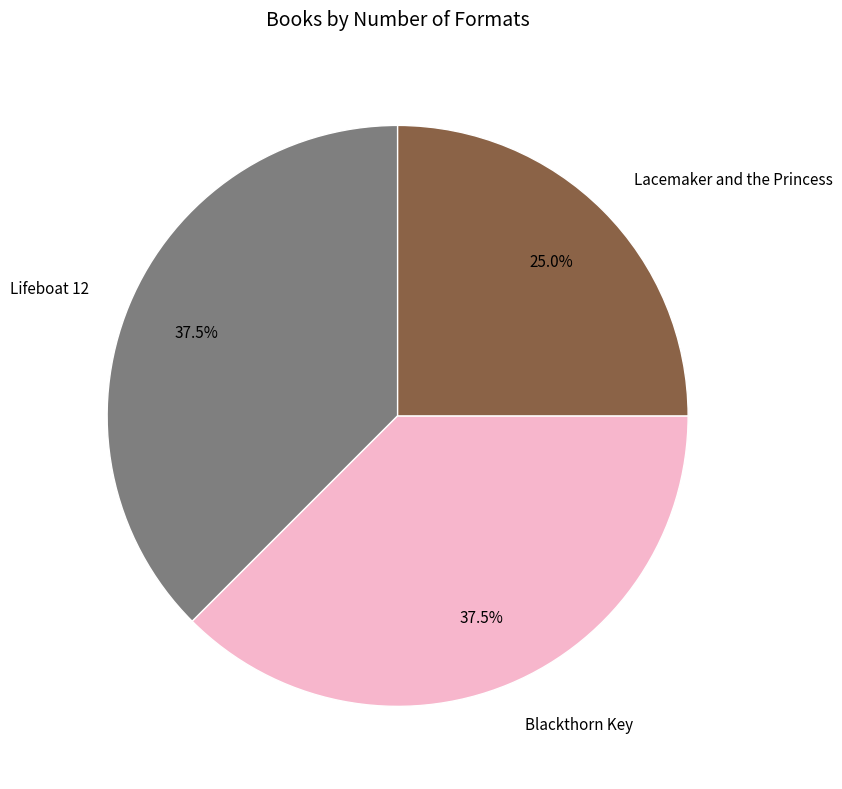

What is the ratio of the value at Blackthorn Key to the value at Lifeboat 12?

1.0